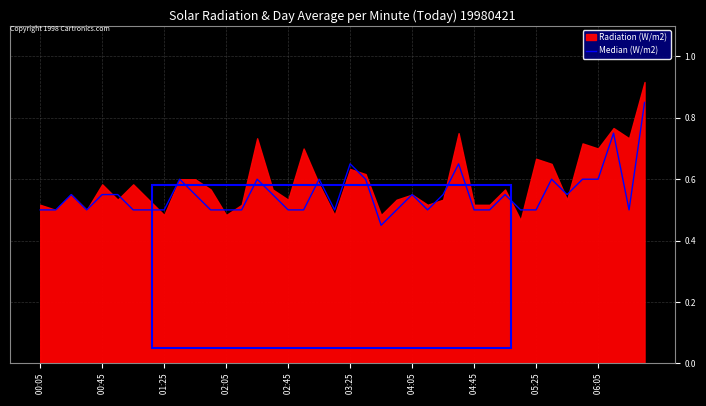

What is the average value?

0.6